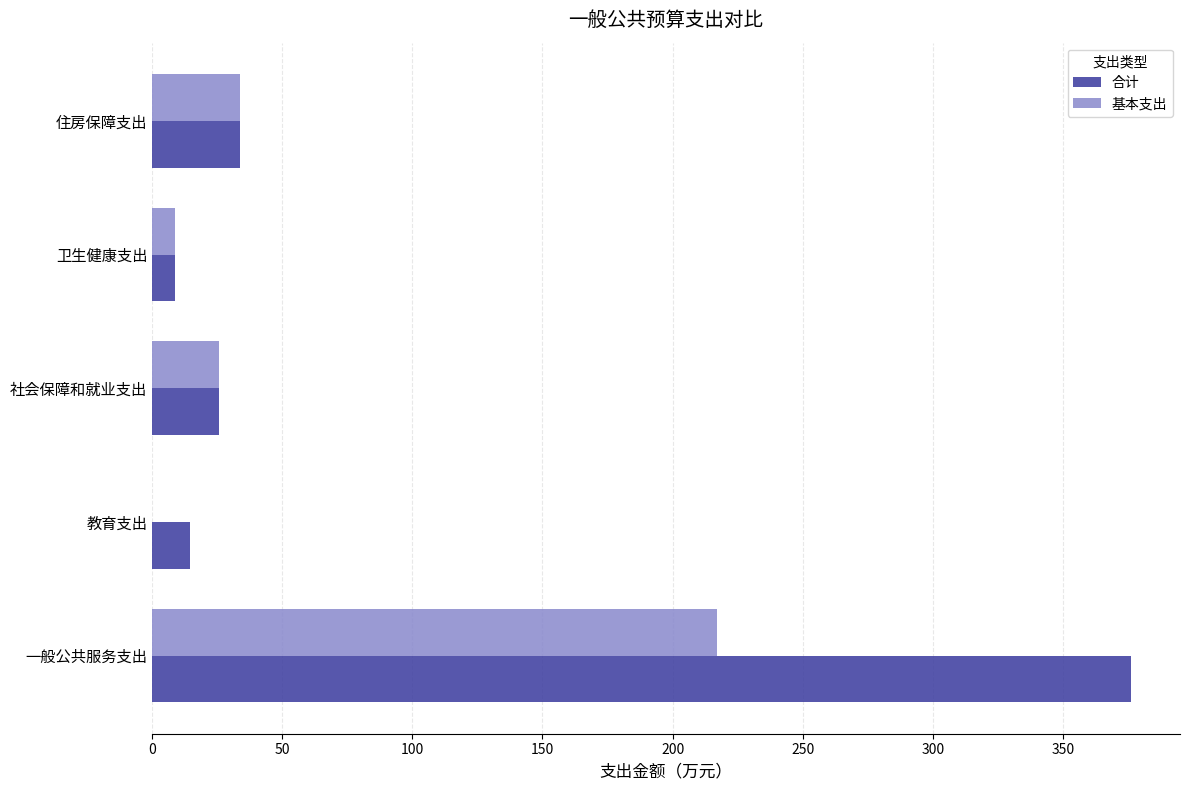

True or false: 合计 has a value of 14.4 at 教育支出.

True